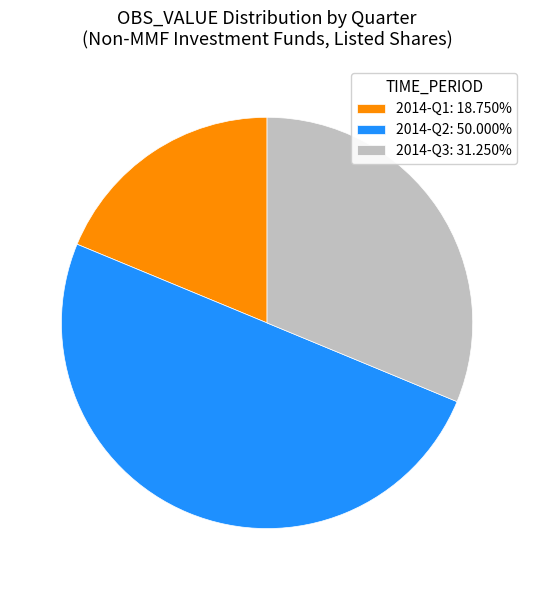

Approximately how many times larger is the value at 2014-Q1: 18.750% compared to 2014-Q3: 31.250%?

0.6